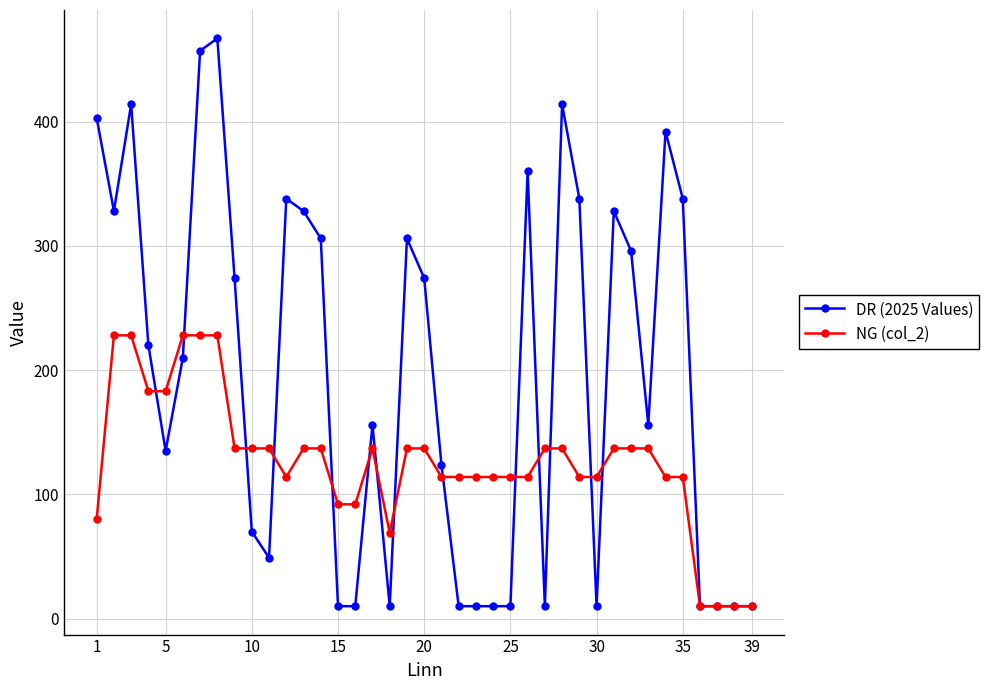

Reading left to right, transcribe all the data shown in this chart.

DR (2025 Values): 403	328	414	220	135	210	457	467	274	70	49	338	328	306	10	10	156	10	306	274	124	10	10	10	10	360	10	414	338	10	328	296	156	392	338	10	10	10	10
NG (col_2): 80	228	228	183	183	228	228	228	137	137	137	114	137	137	92	92	137	69	137	137	114	114	114	114	114	114	137	137	114	114	137	137	137	114	114	10	10	10	10